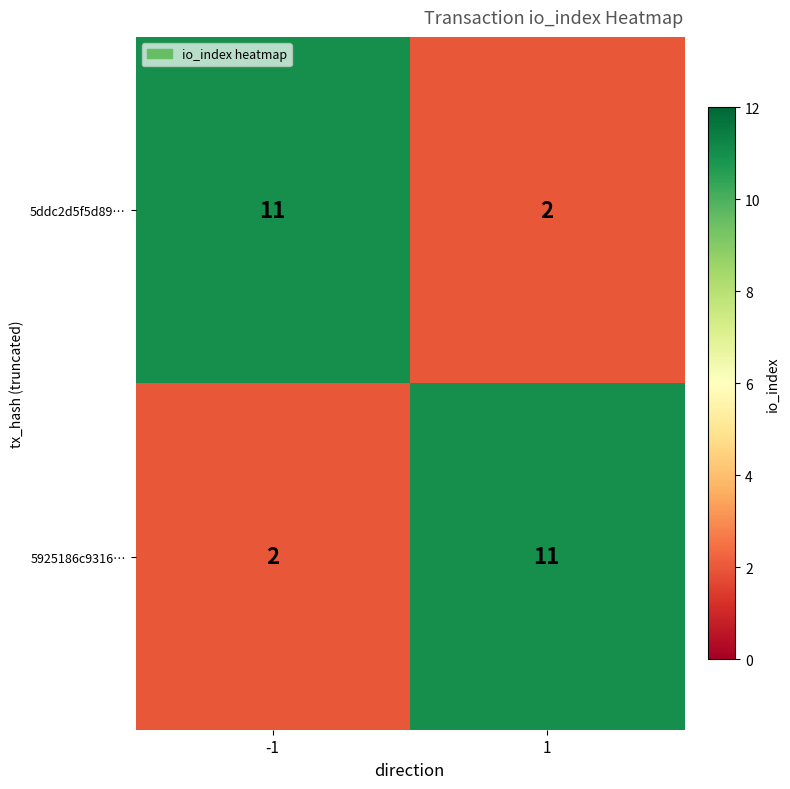

The value of 5925186c9316… at 1 is 18. True or false?

False